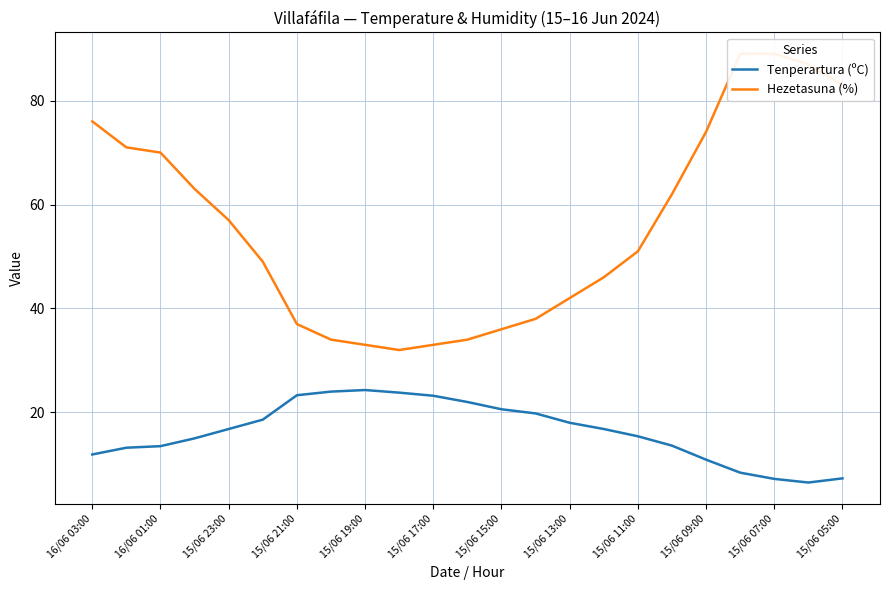

What is the difference between the maximum and second lowest values in the Hezetasuna (%) series?

56.0